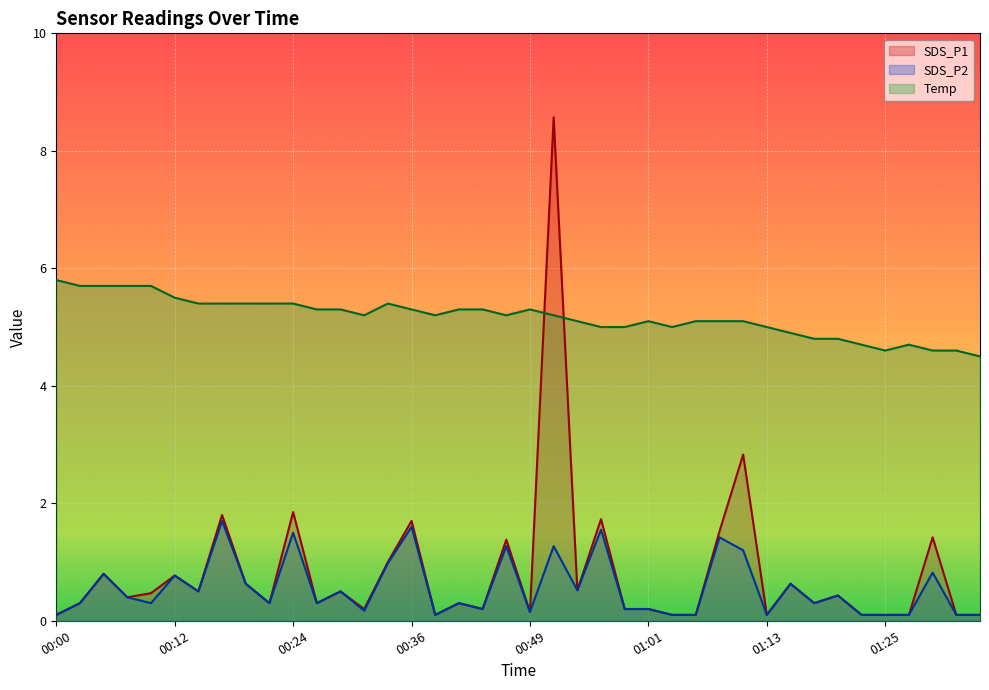

Which series has the largest total across all categories?

Temp